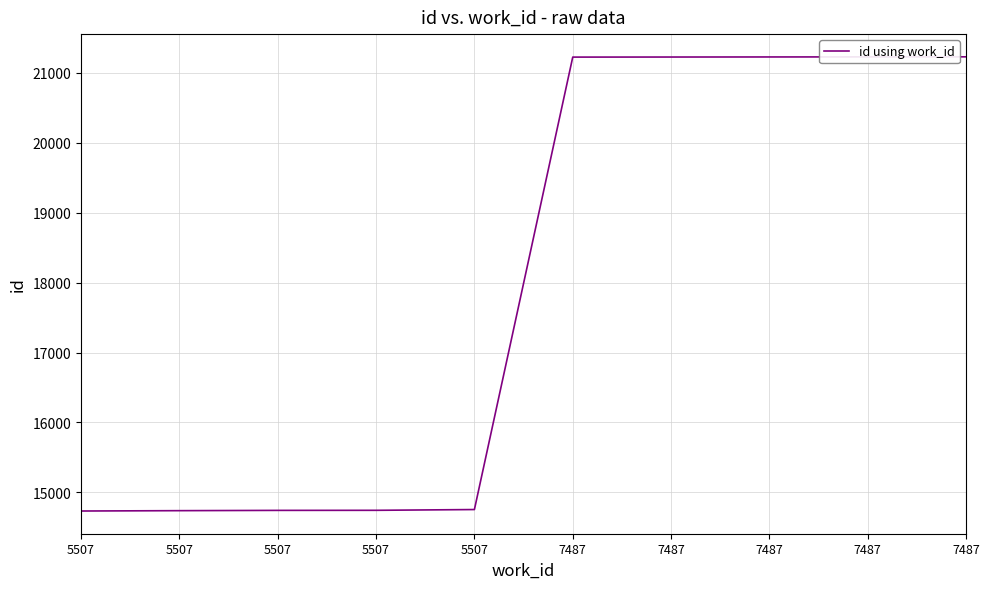

The chart shows a value of 8227 at 5507. True or false?

False